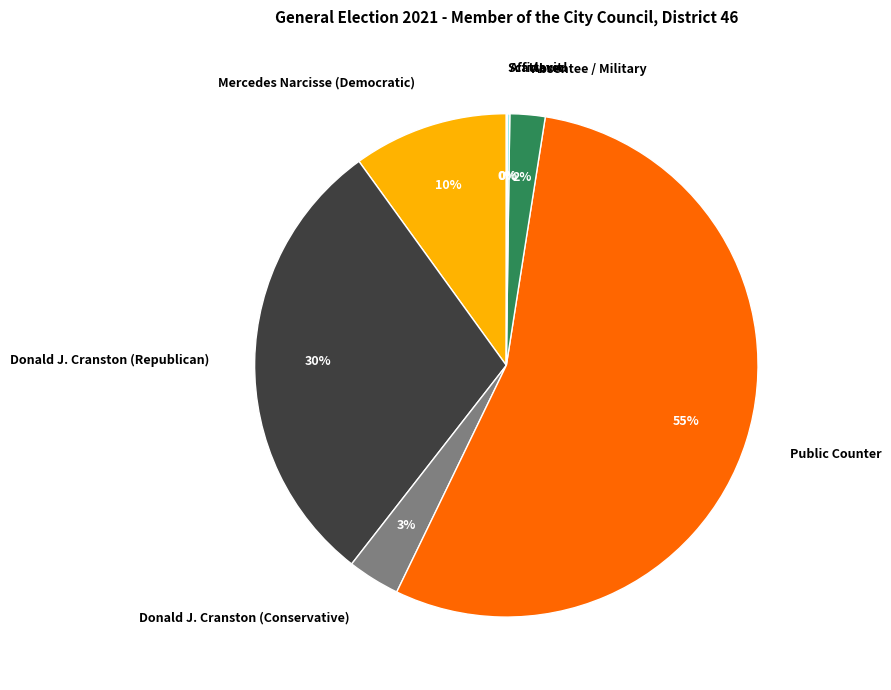

What percentage is the Donald J. Cranston (Republican) slice, to the nearest percent?

30%